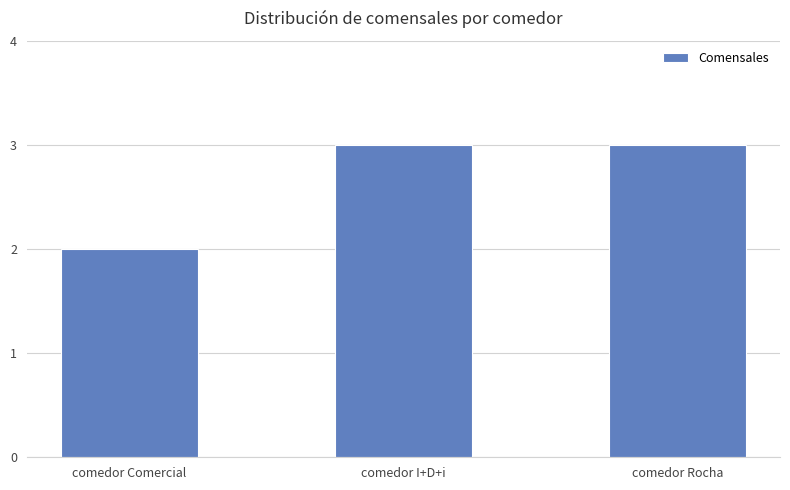

How many values are between 2 and 3?

3